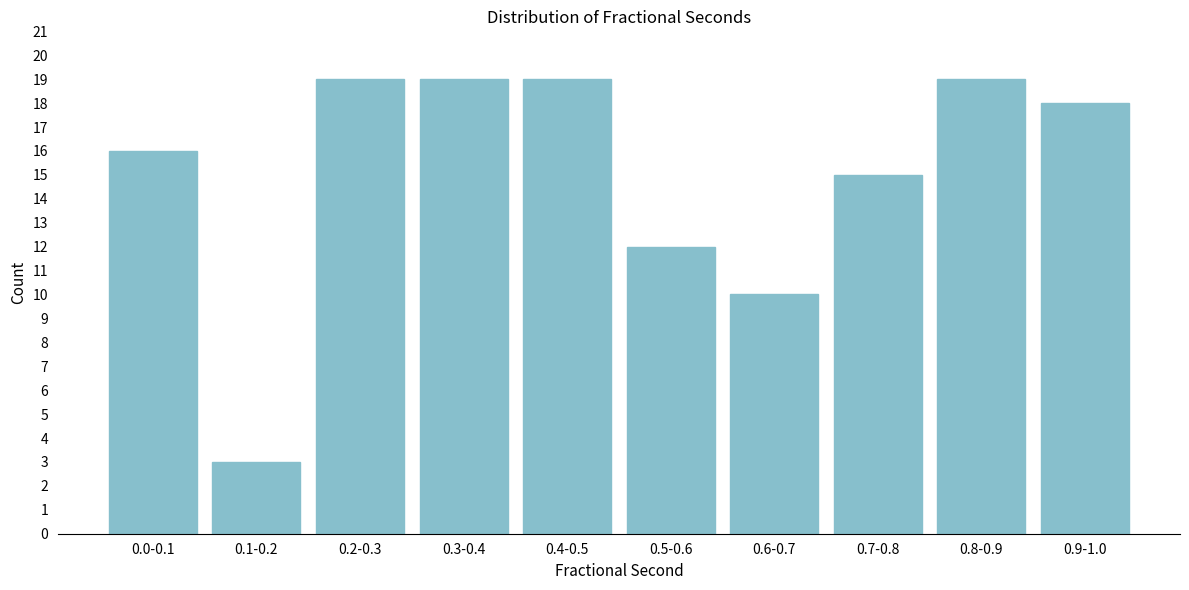

Reading right to left, list all the values displayed in this chart.

0.9-1.0=18	0.8-0.9=19	0.7-0.8=15	0.6-0.7=10	0.5-0.6=12	0.4-0.5=19	0.3-0.4=19	0.2-0.3=19	0.1-0.2=3	0.0-0.1=16